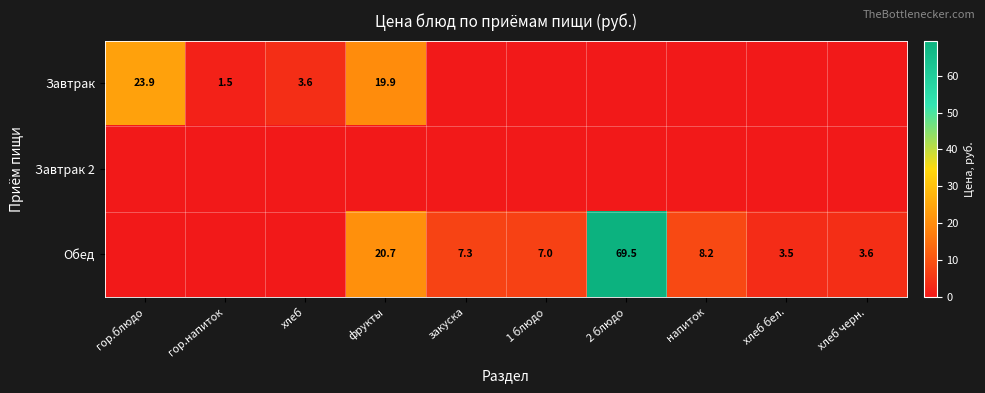

True or false: Обед has a value of 1.3 at хлеб черн..

False